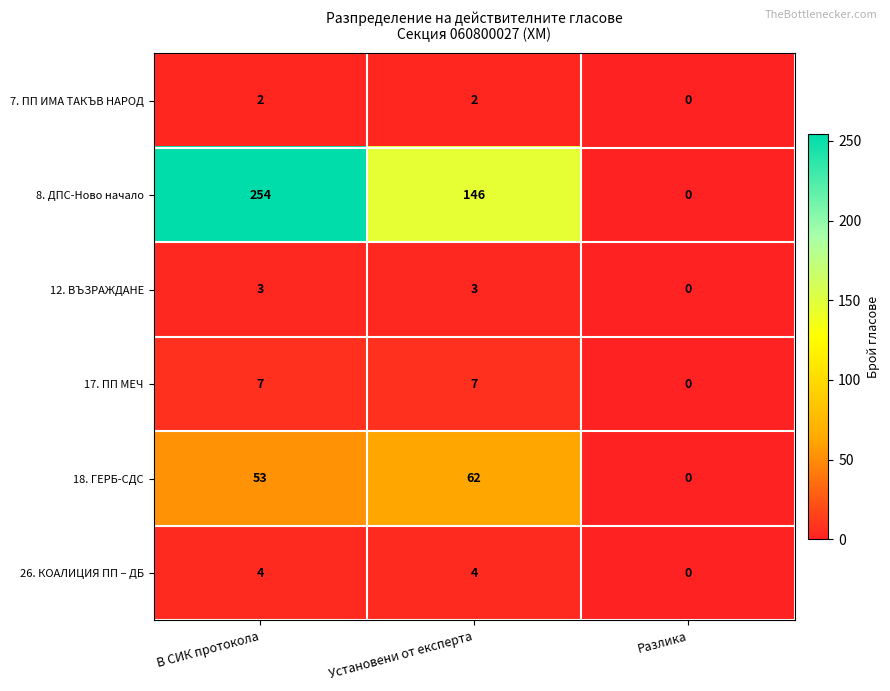

At how many categories does at least one series exceed 72?

2